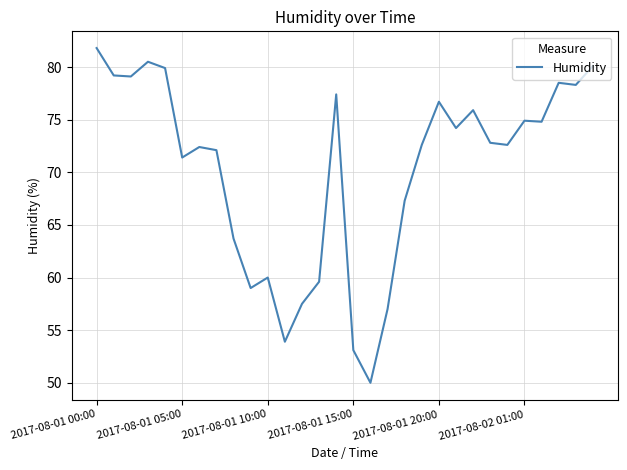

What is the difference between the maximum and minimum values?

31.8